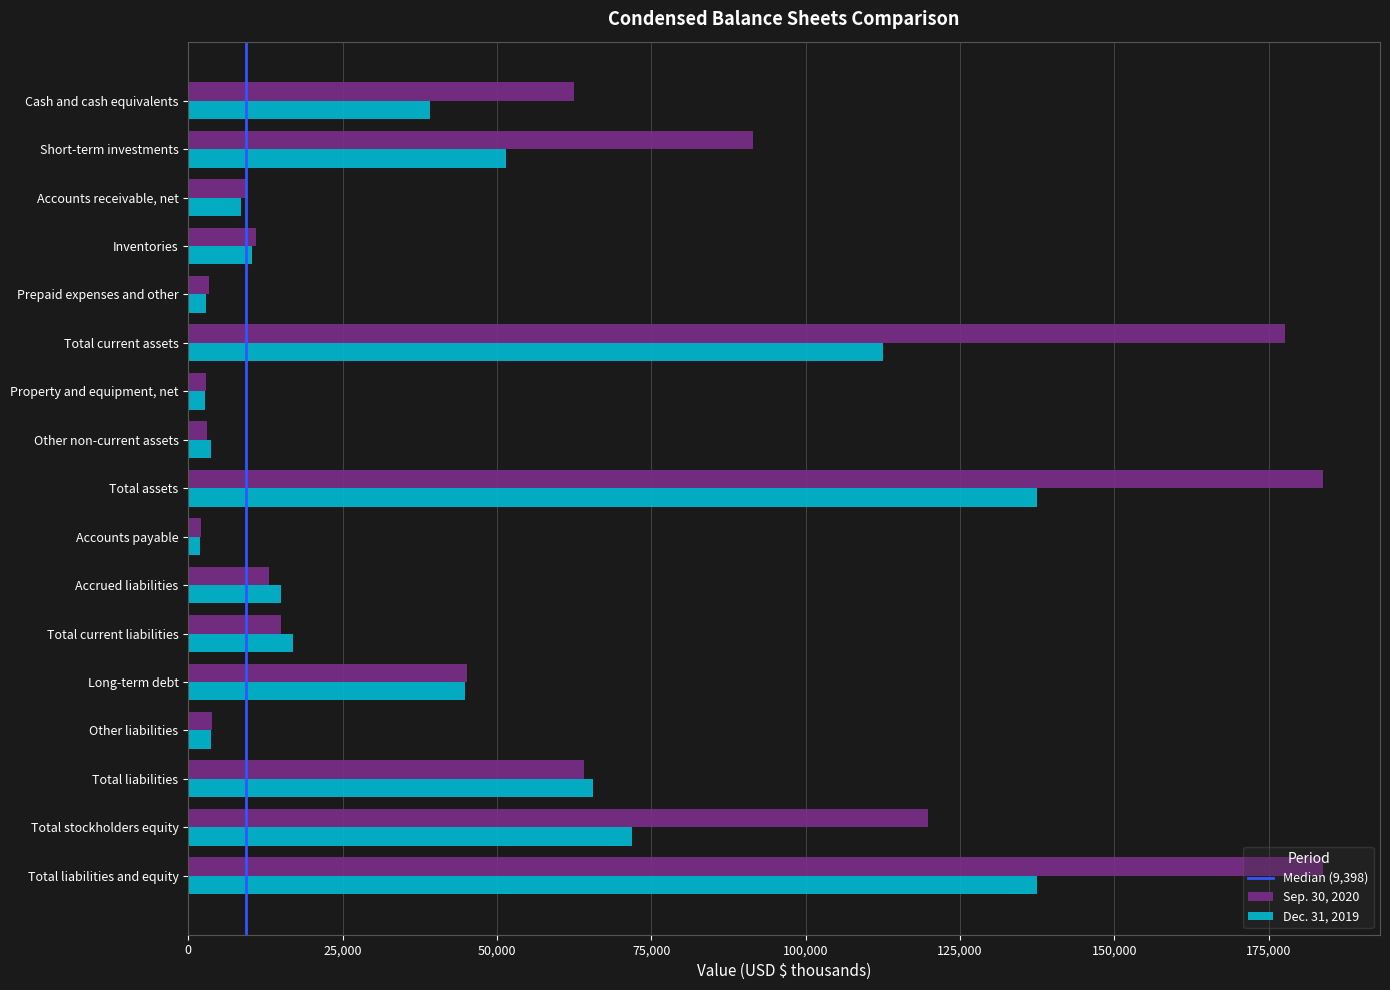

What is the average value of the Sep. 30, 2020 series?

58344